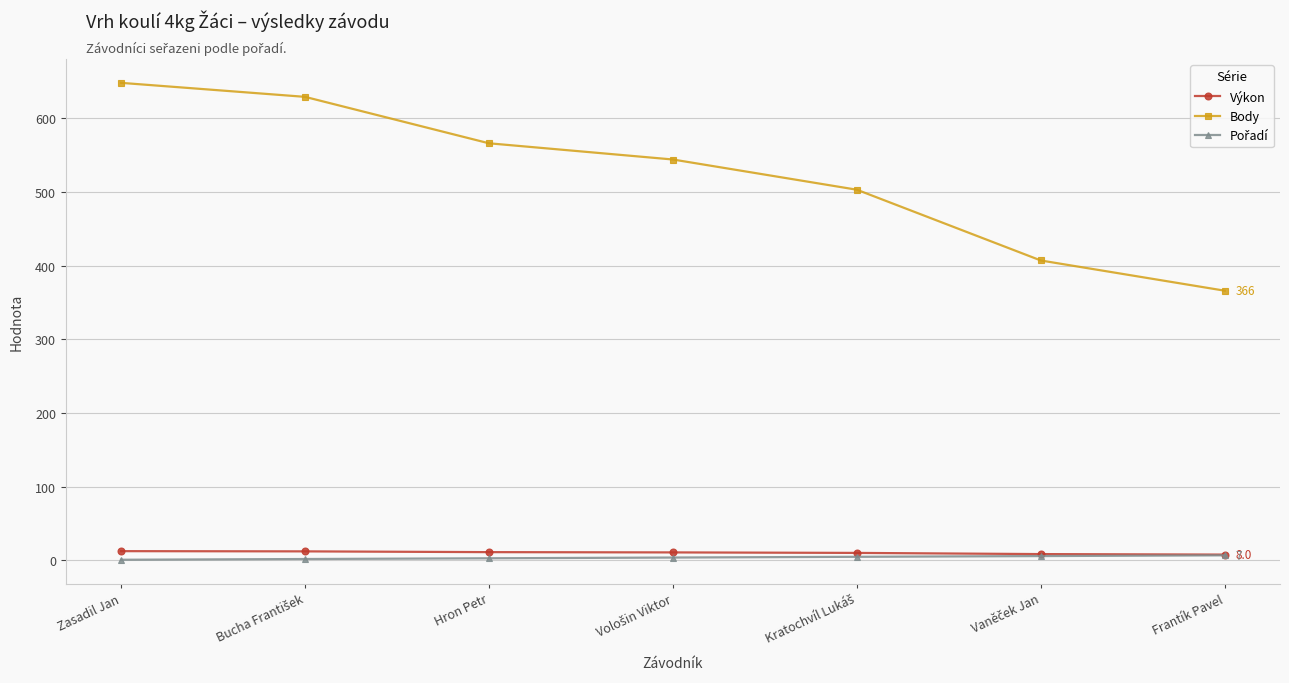

Is this an area chart (filled region under the line)?

No